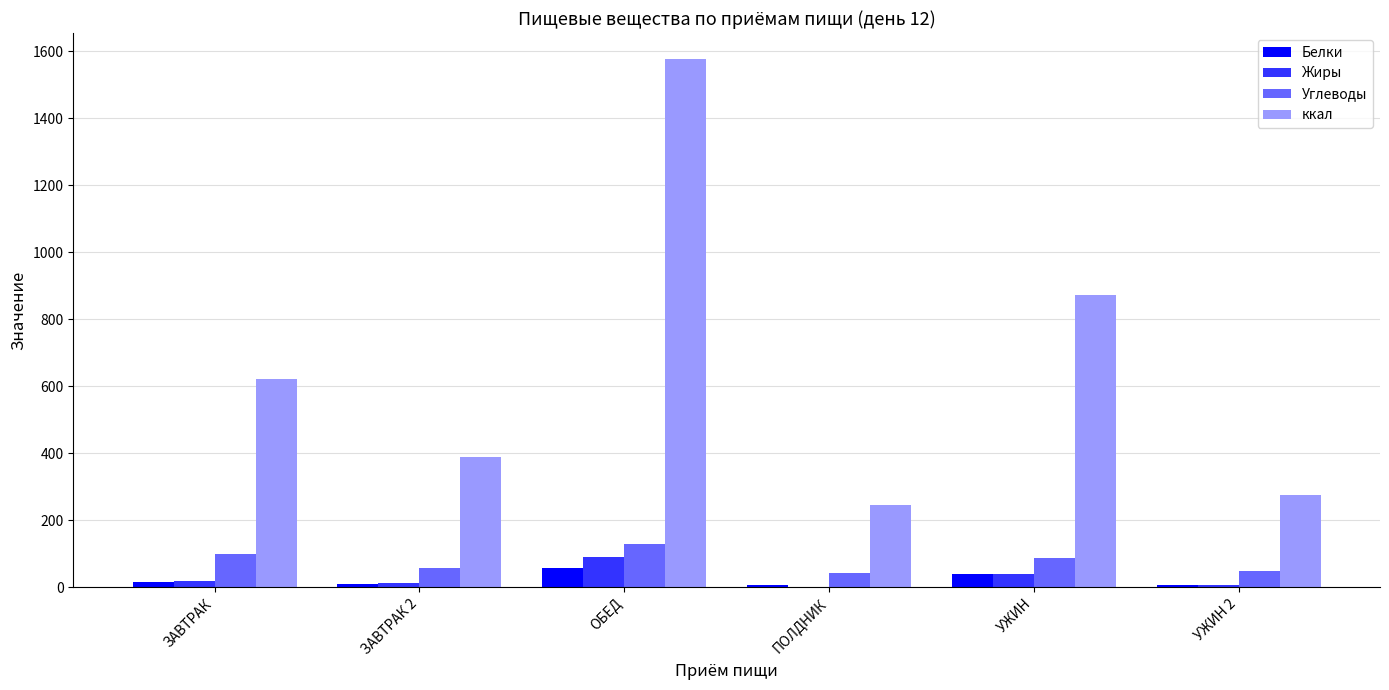

Which series has the largest range (max minus min)?

ккал